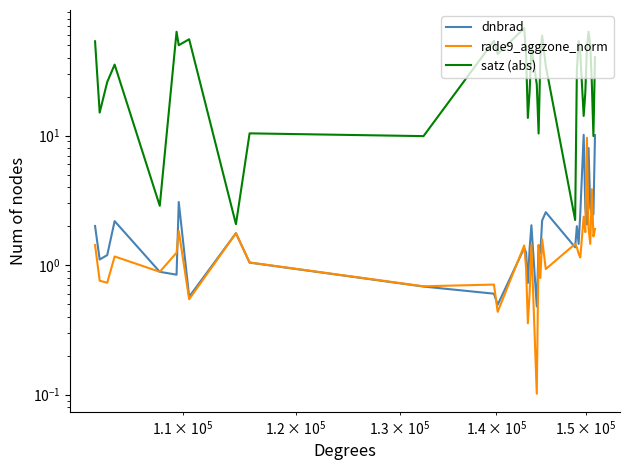

Does the chart have visible grid lines?

No